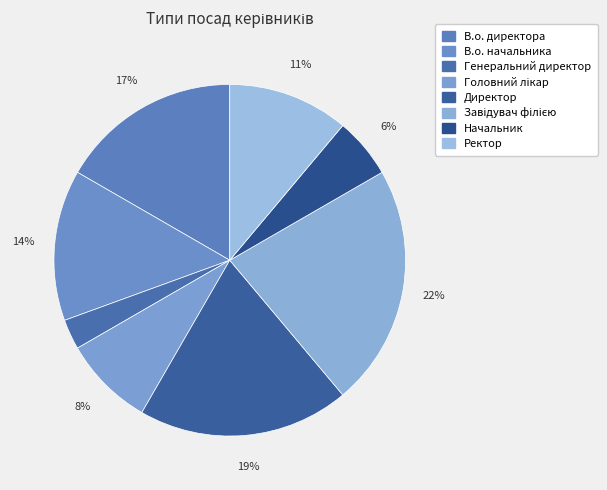

How many slices are in this pie chart?

8